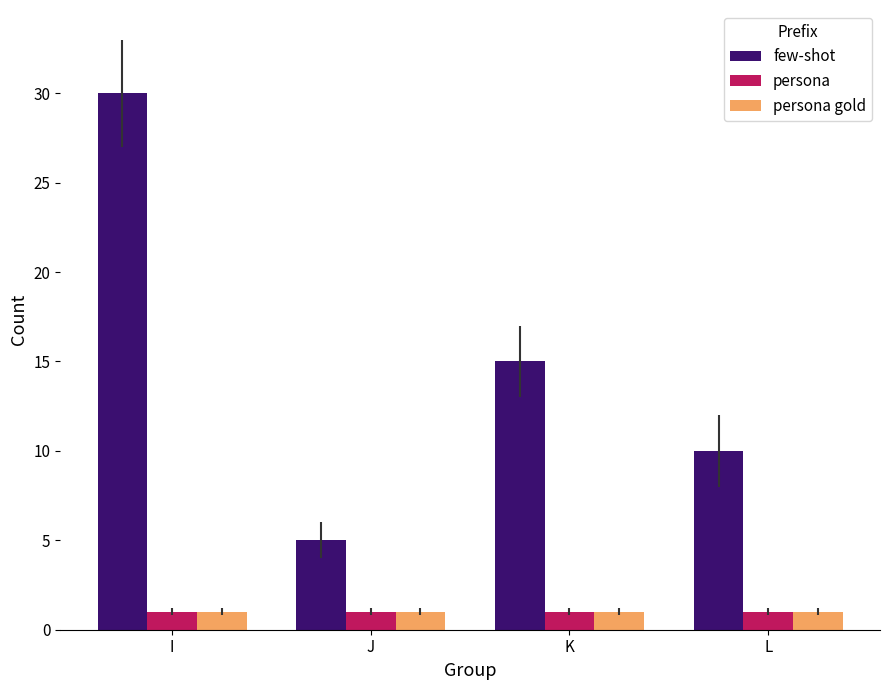

True or false: few-shot has a value of 8 at J.

False